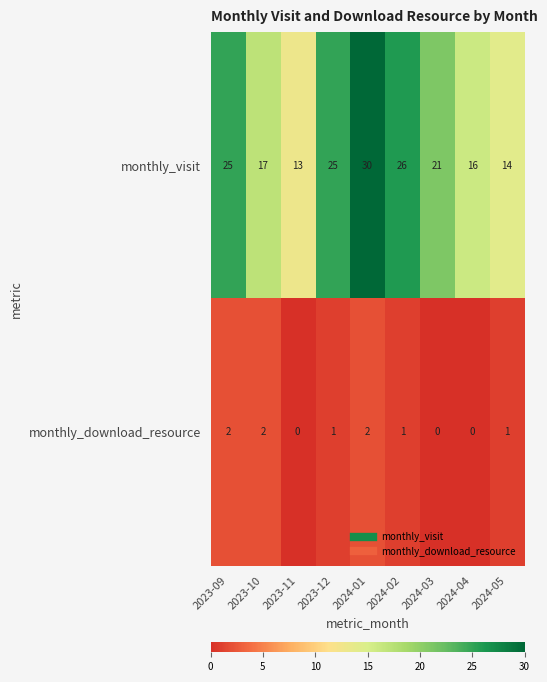

Is it true that monthly_download_resource equals 1 at 2024-04?

False